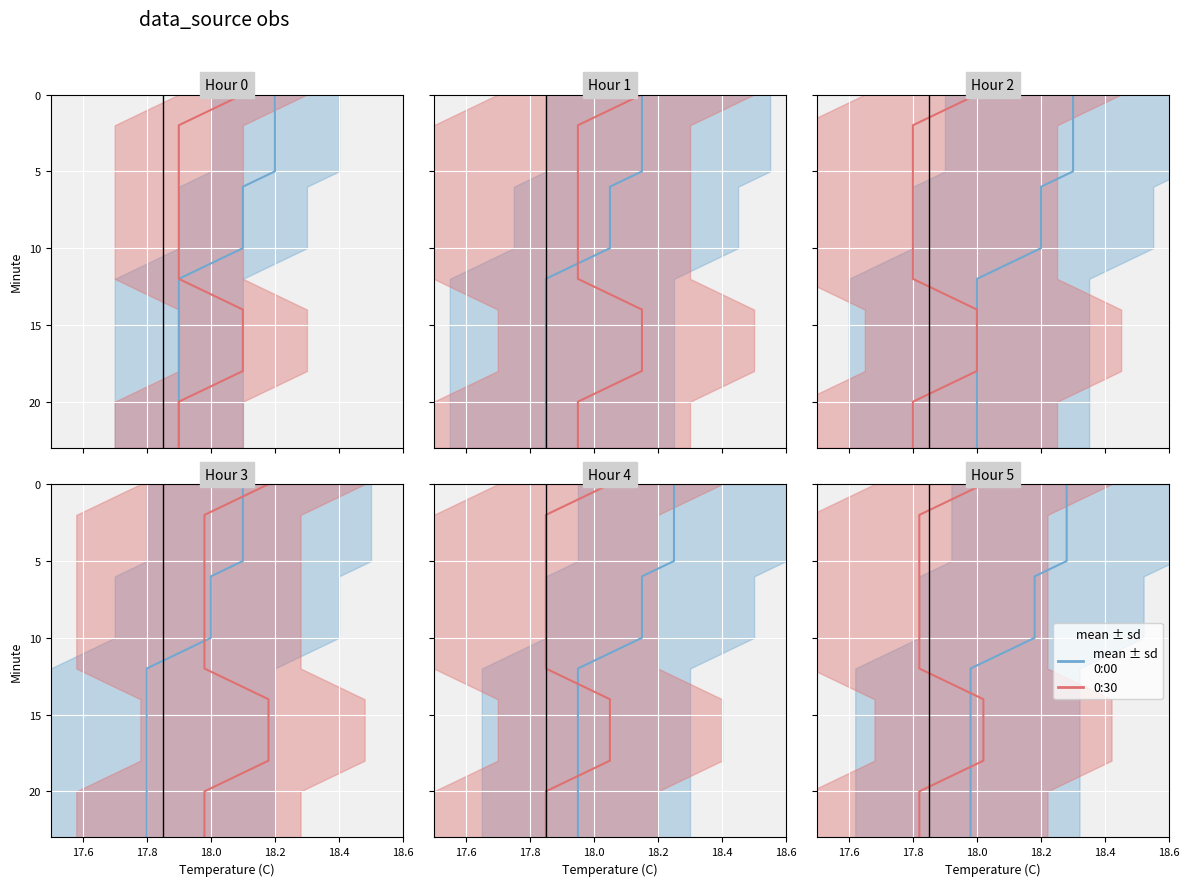

What is the maximum value shown in the chart?

23